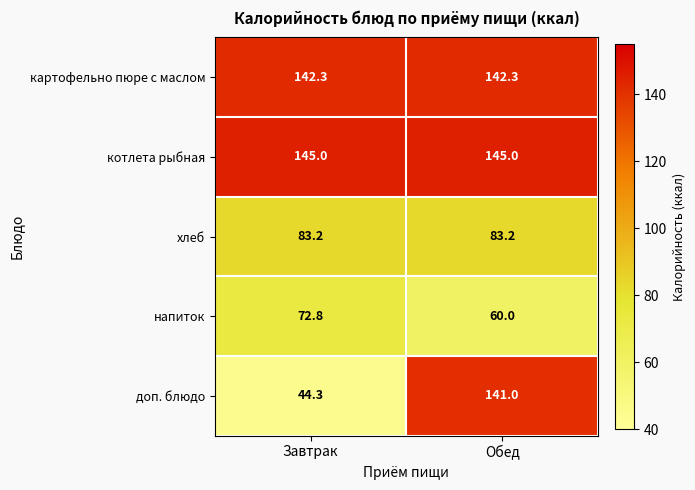

What is the sum of the котлета рыбная values at Завтрак and Обед?

290.0